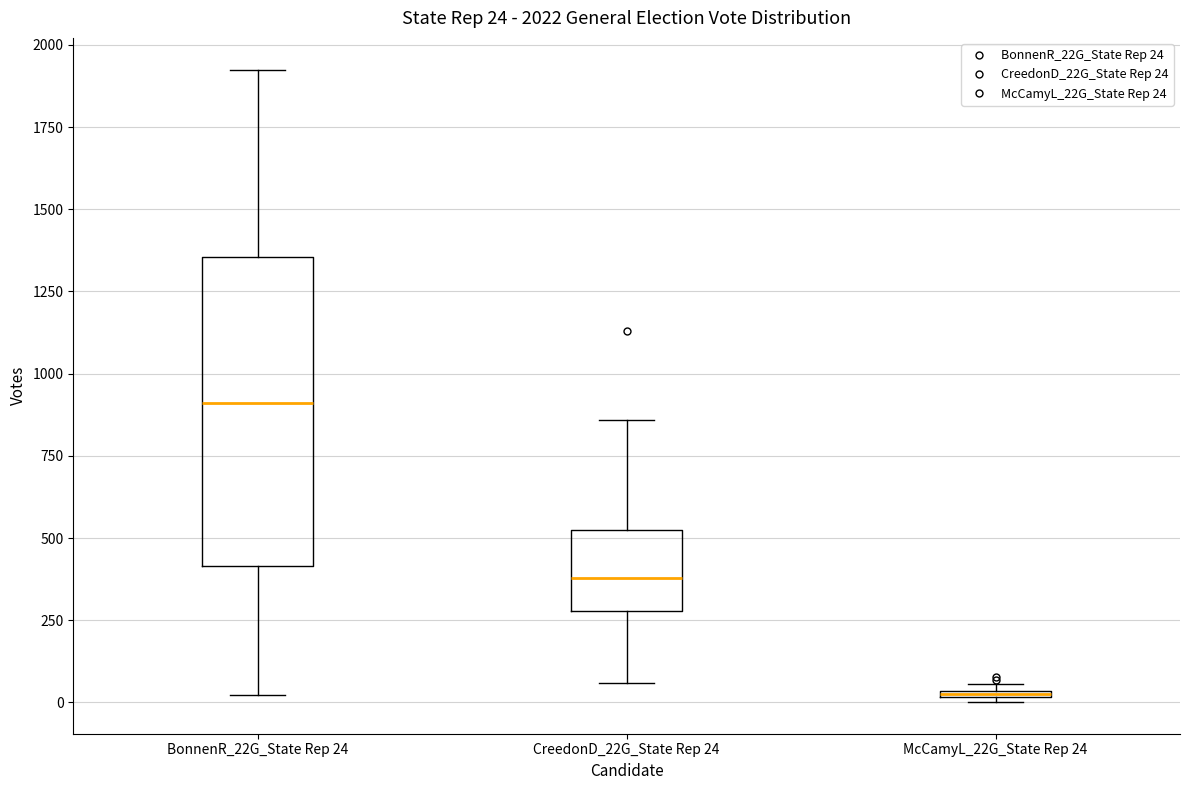

Which box has the lowest median line?

McCamyL_22G_State Rep 24